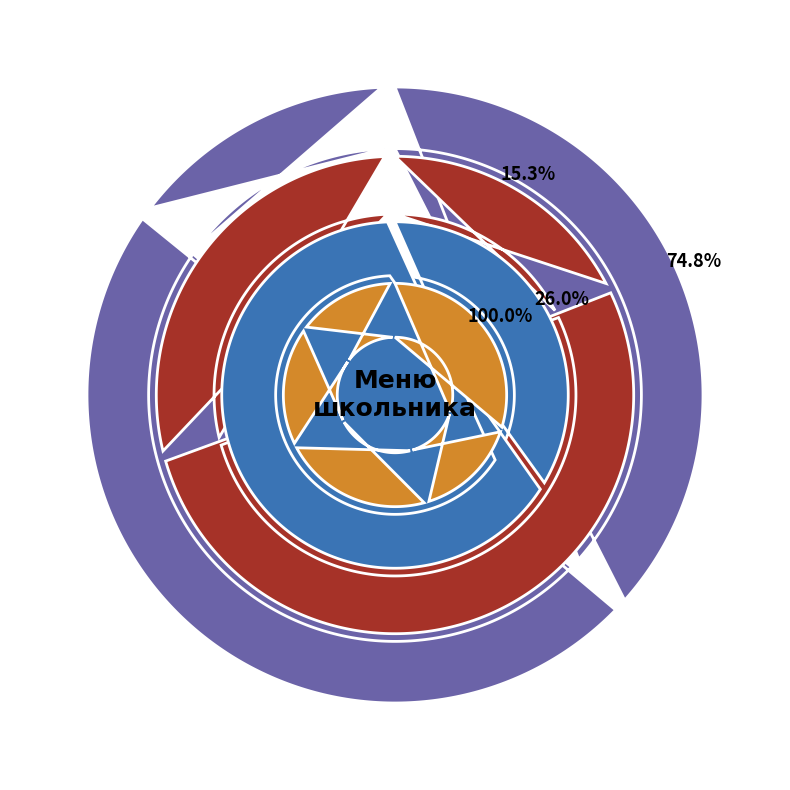

To the nearest percent, what is the average slice percentage?

8%